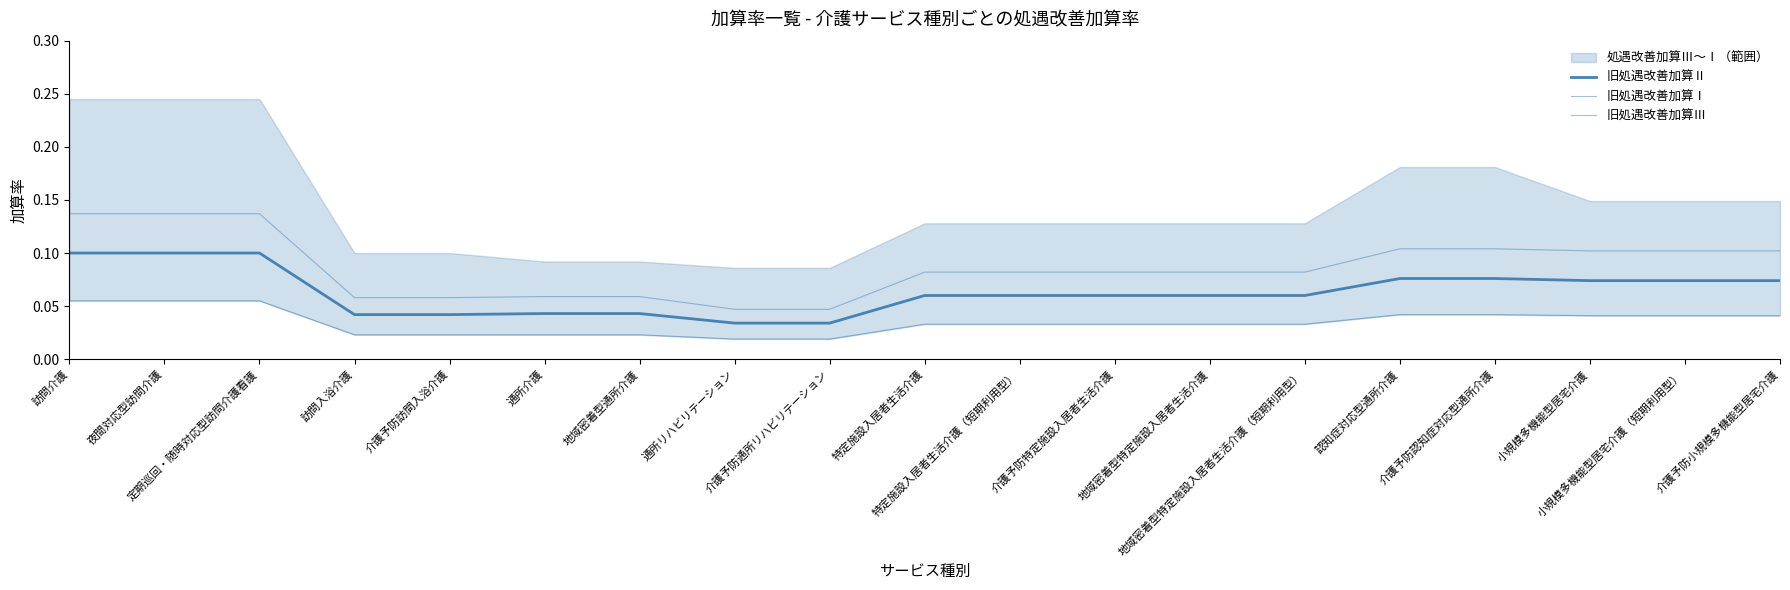

What is the sum of all 旧処遇改善加算Ⅰ values?

1.7